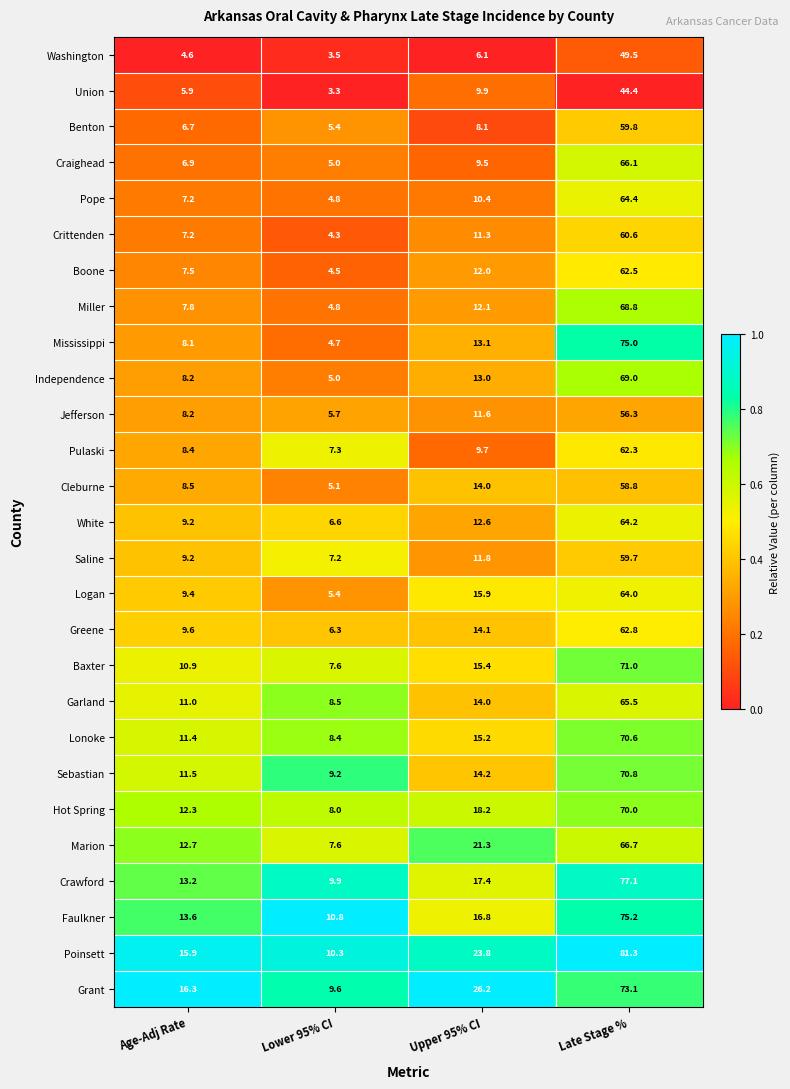

What is the average value of the Sebastian series?

26.4